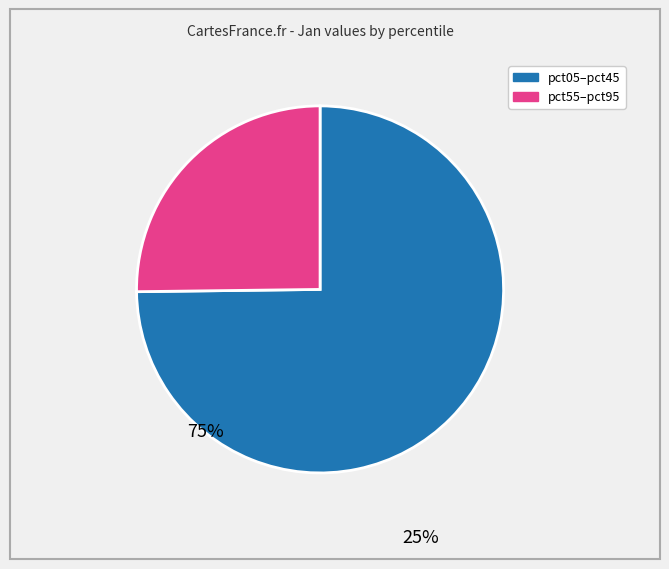

Is there any slice that represents more than half of the pie?

Yes